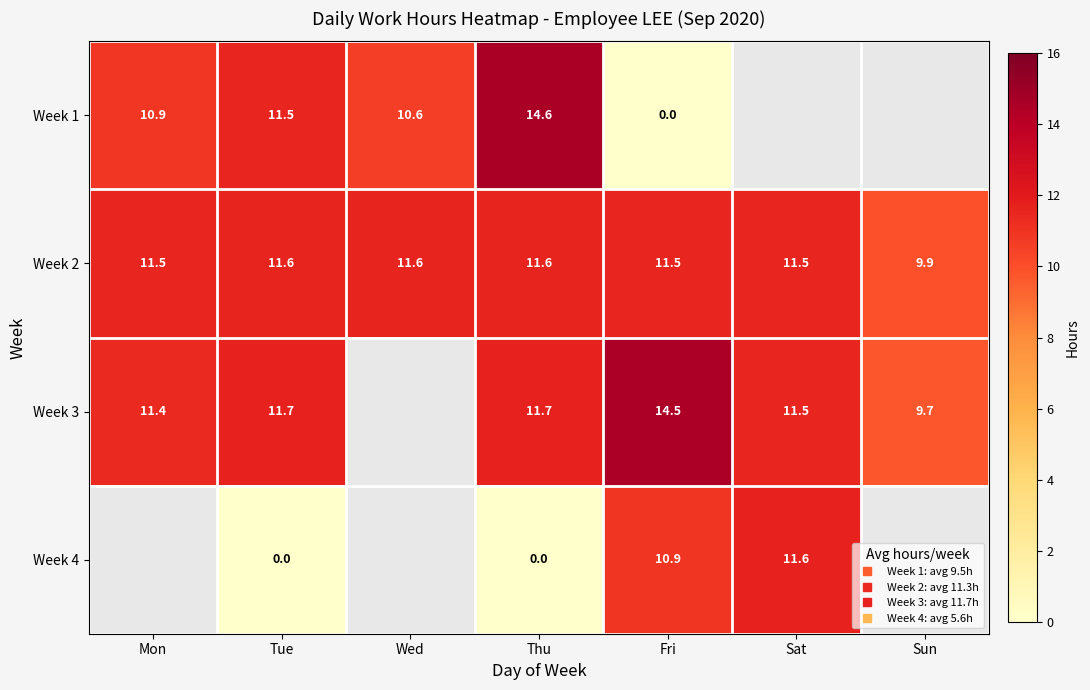

At which label is Week 3 closest to 12?

Tue